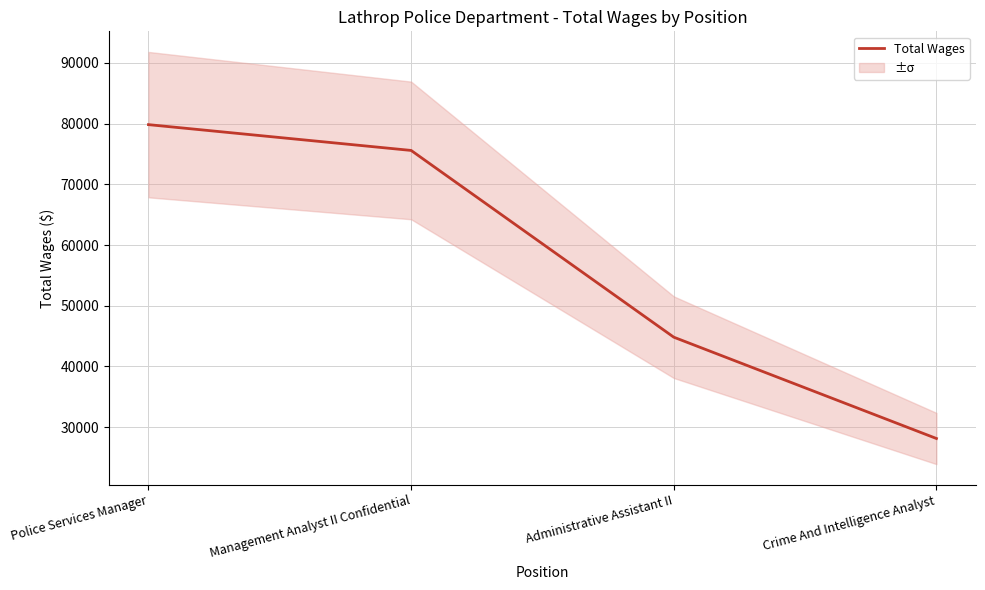

Count the number of categories in the chart.

4